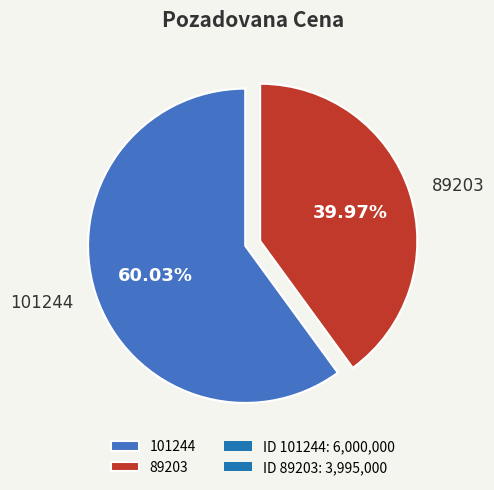

To the nearest percent, what portion does 101244 represent?

60%